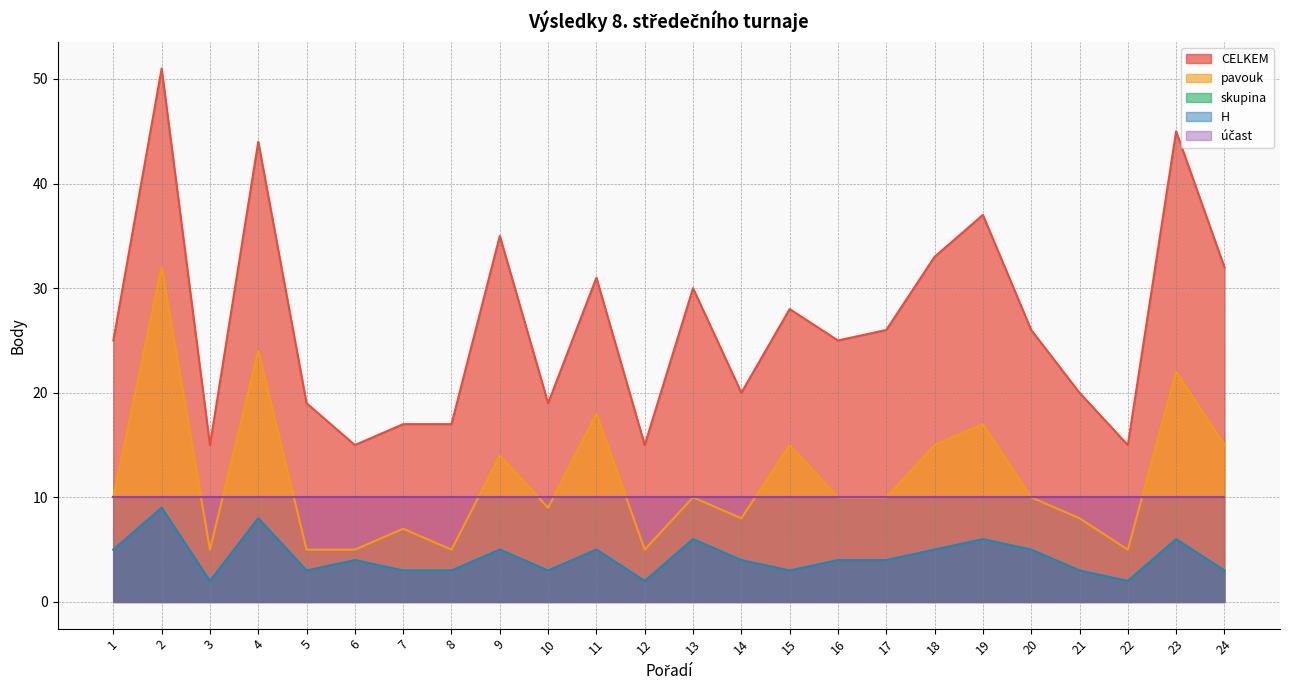

Read the pavouk value at 13, to the nearest 5.

10